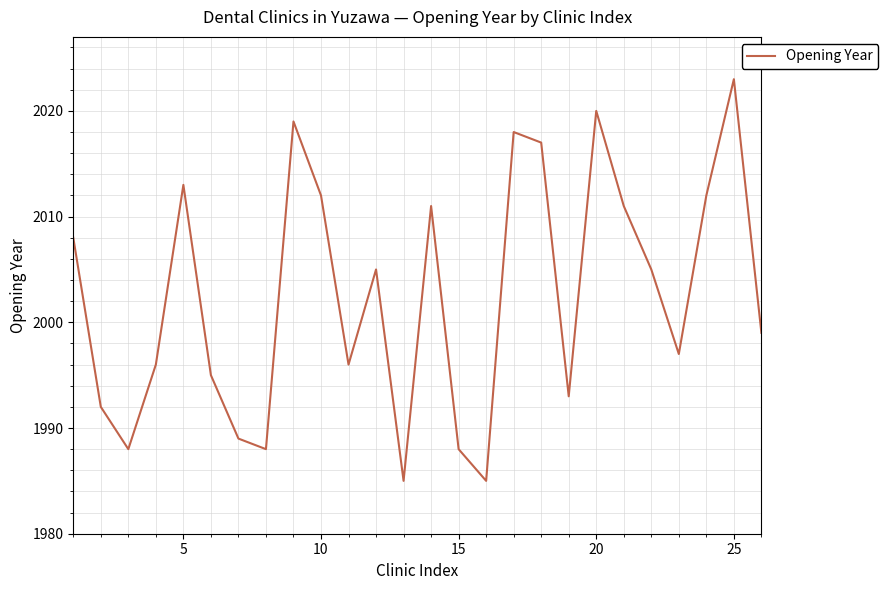

How many interior local peaks (higher than both neighbors) does the data have?

7